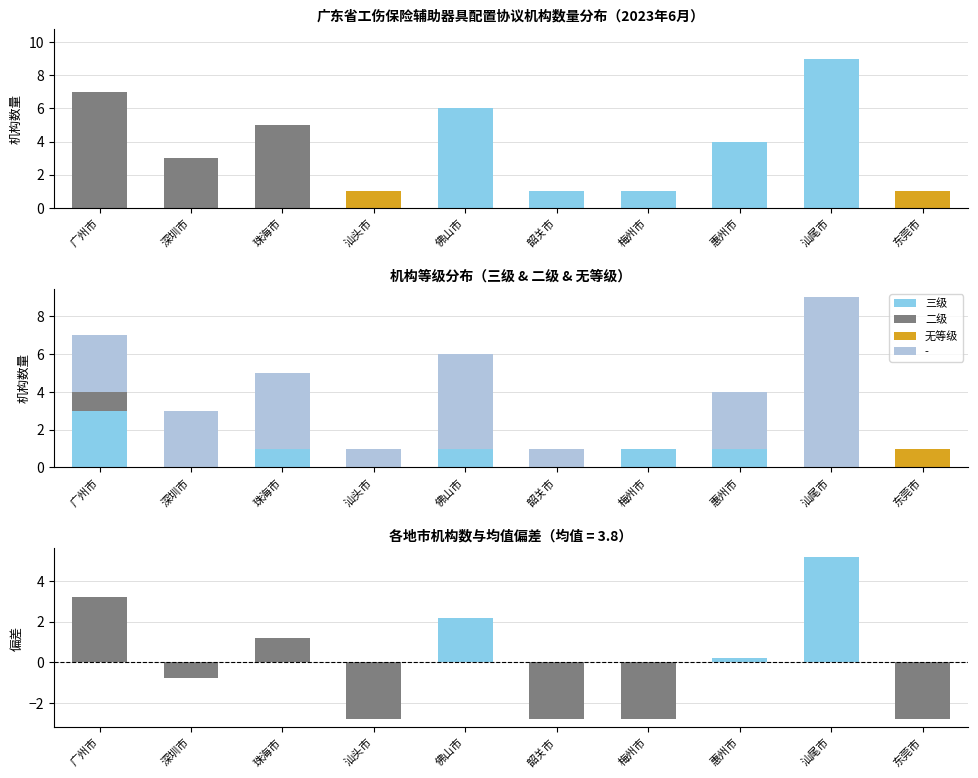

Which series has the widest spread of values?

机构数量